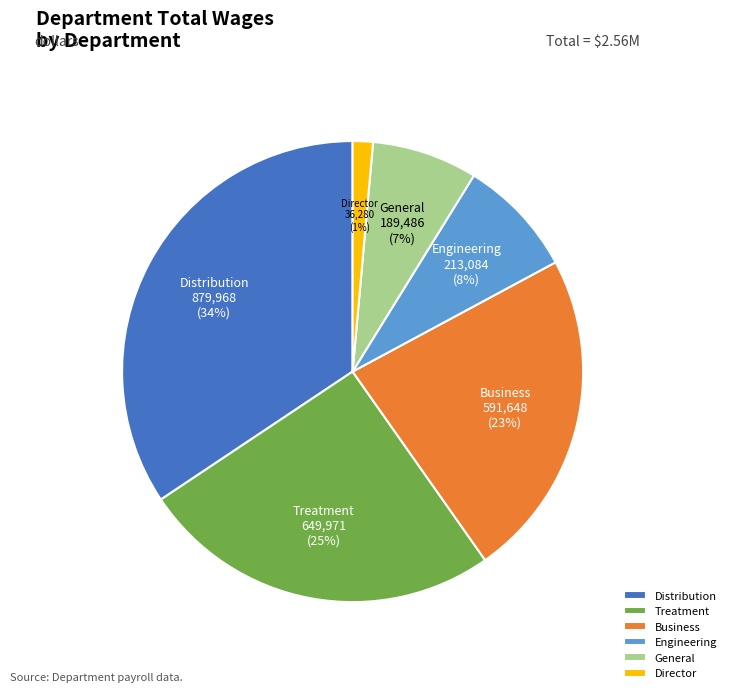

Is it true that General is 1% of the pie?

False